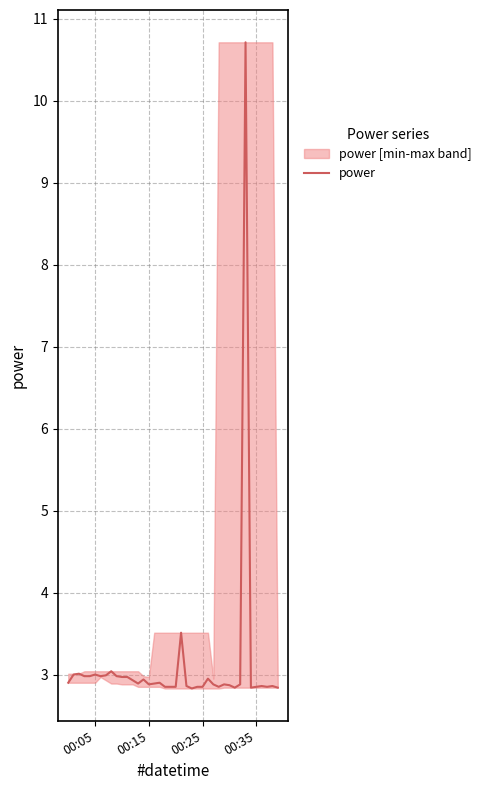

What is the minimum value for power?

2.8